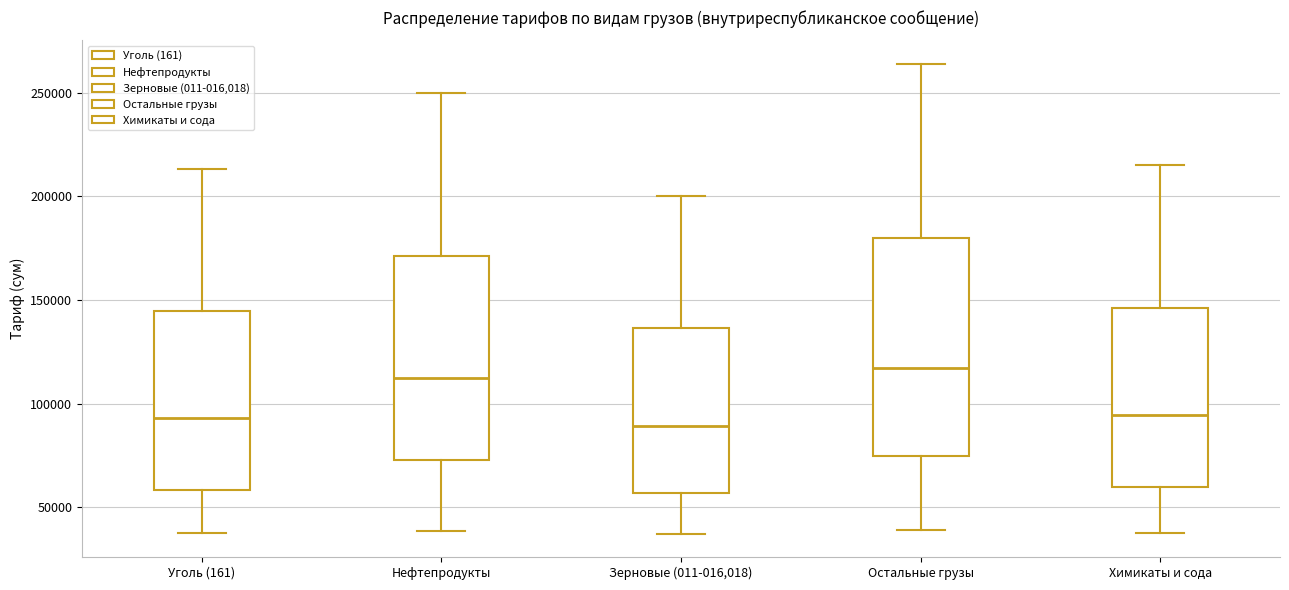

Which box is the tallest, from its lower edge to its upper edge?

Остальные грузы